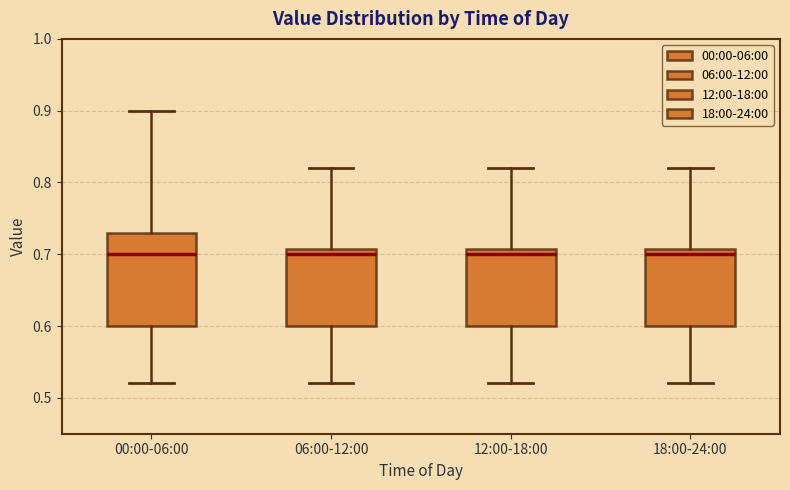

Where is the lower edge of the box for 00:00-06:00 on the y-axis? The values are not printed on the chart, so give them approximately, as read against the axis.

0.60